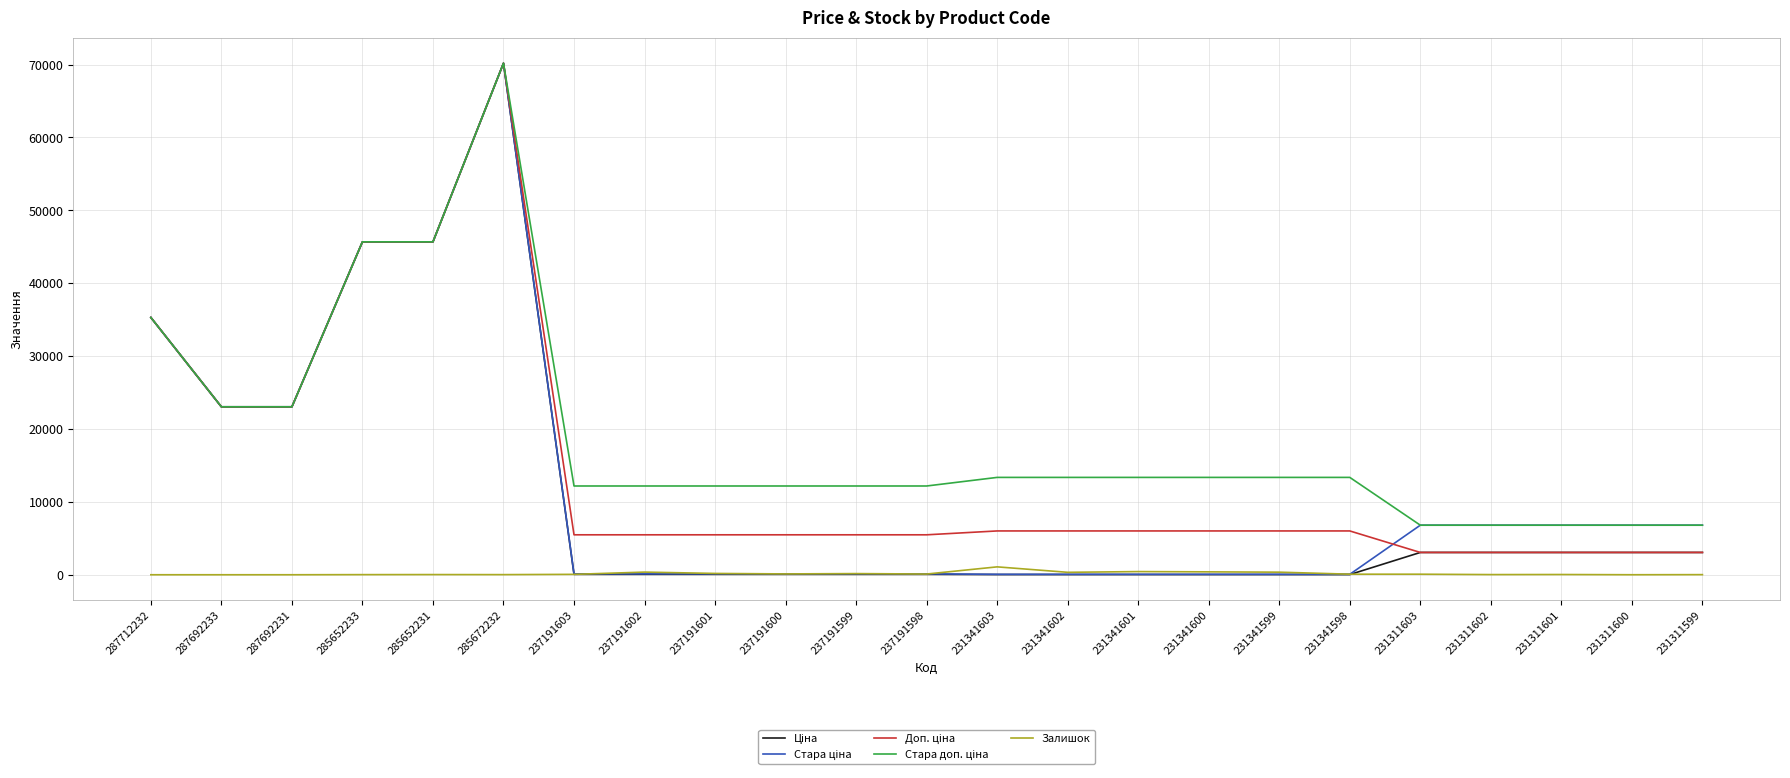

At which category is the sum across all series the highest?

285672232